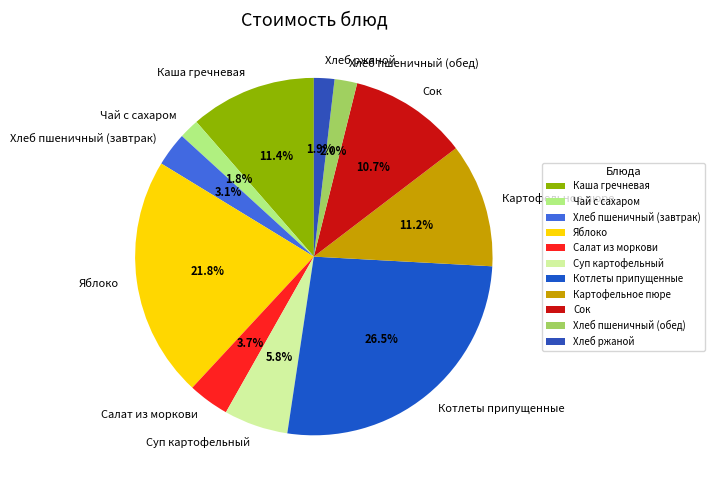

Which has a higher value, Салат из моркови or Хлеб пшеничный (обед)?

Салат из моркови